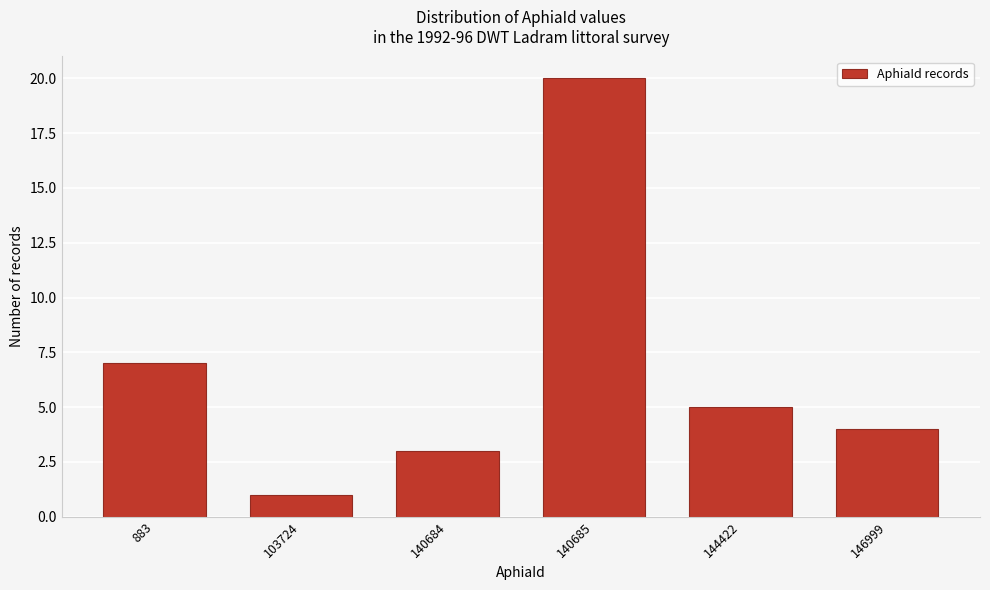

Reading left to right, what are all the values shown in this chart?

7	1	3	20	5	4